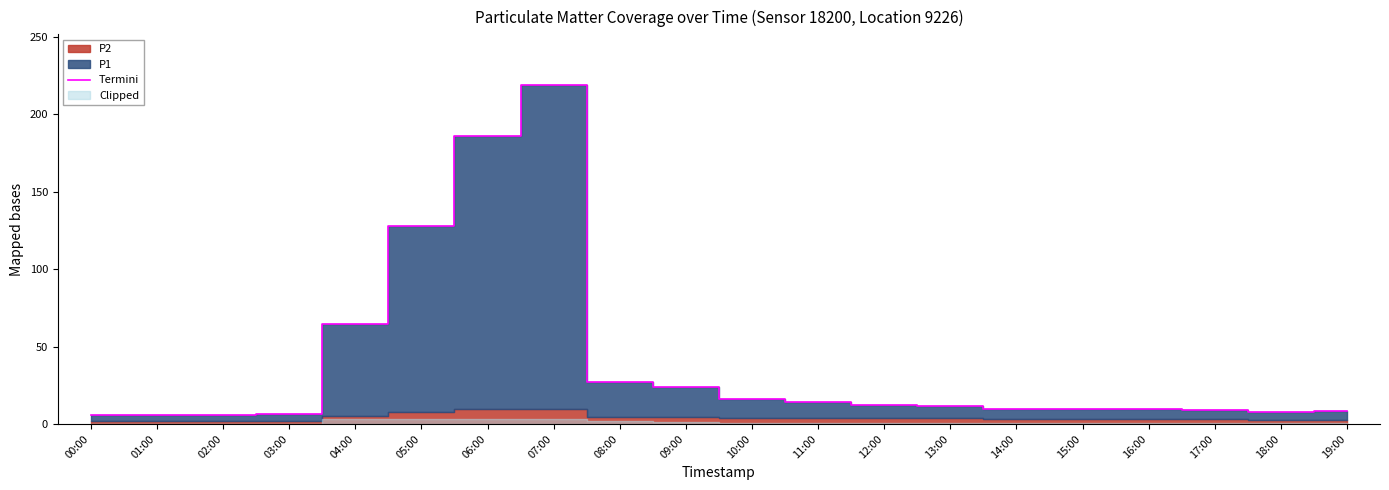

What is the change in value from 11:00 to 18:00?

-6.9